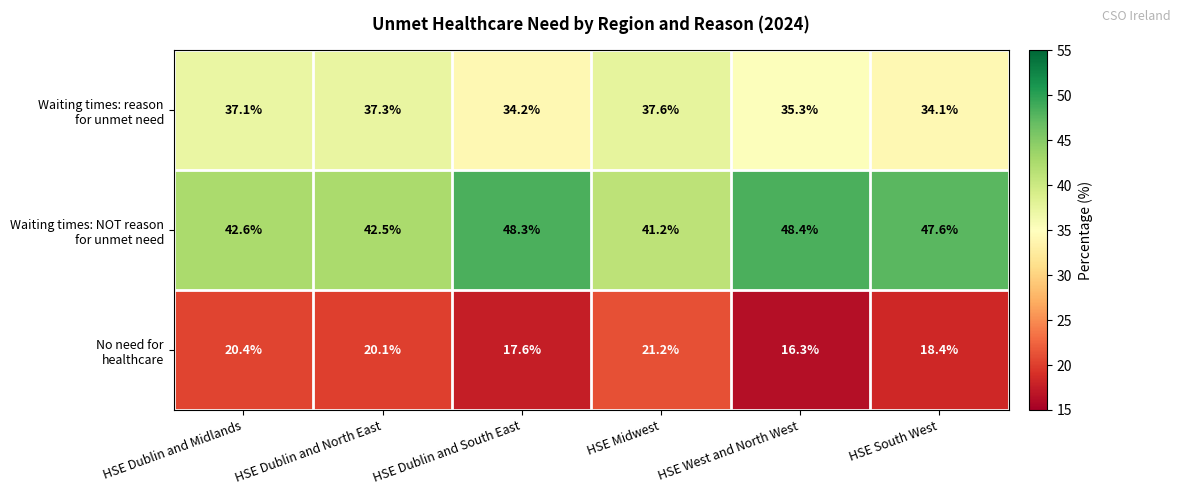

What is the smallest value displayed?

16.3